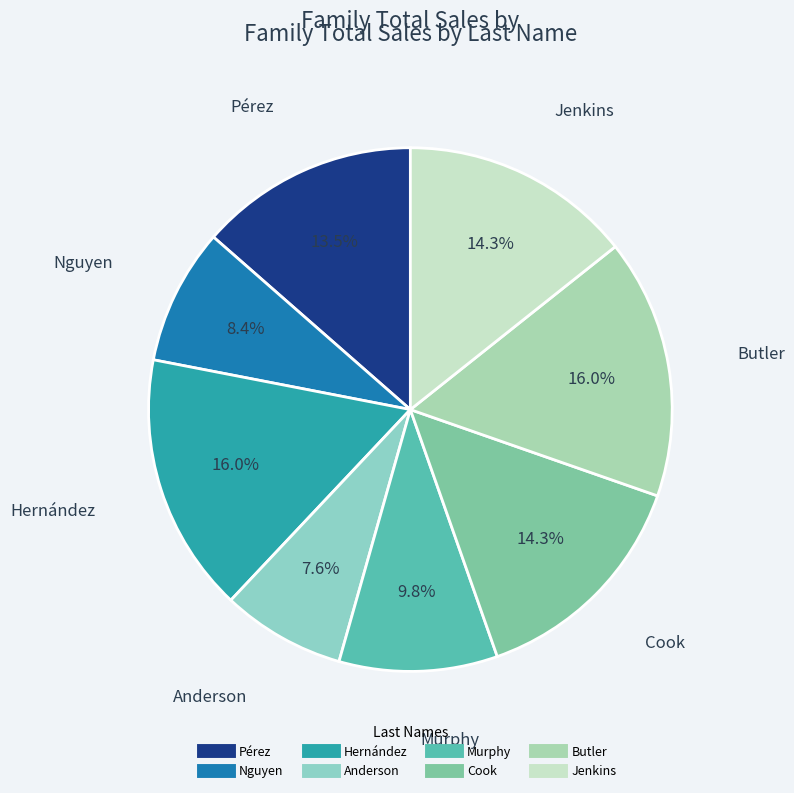

Approximately how many times larger is the value at Nguyen compared to Butler?

0.5